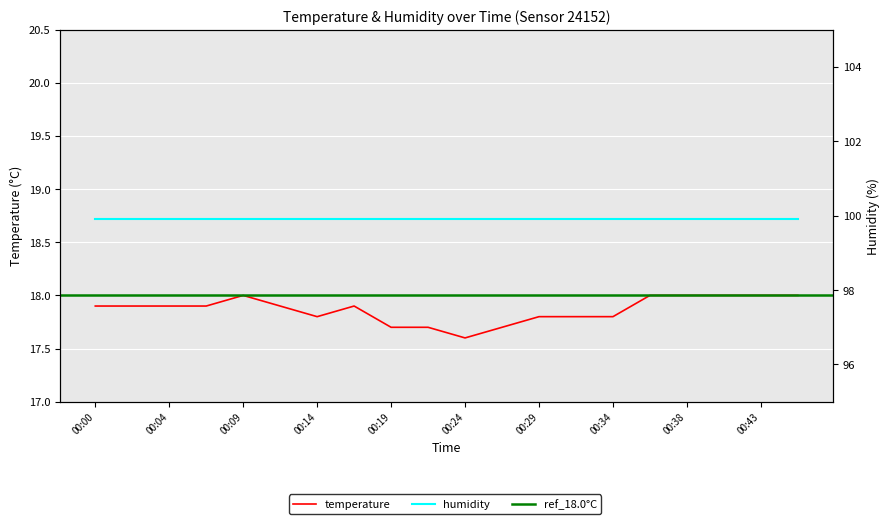

At which category does the data reach its first local peak?

00:09